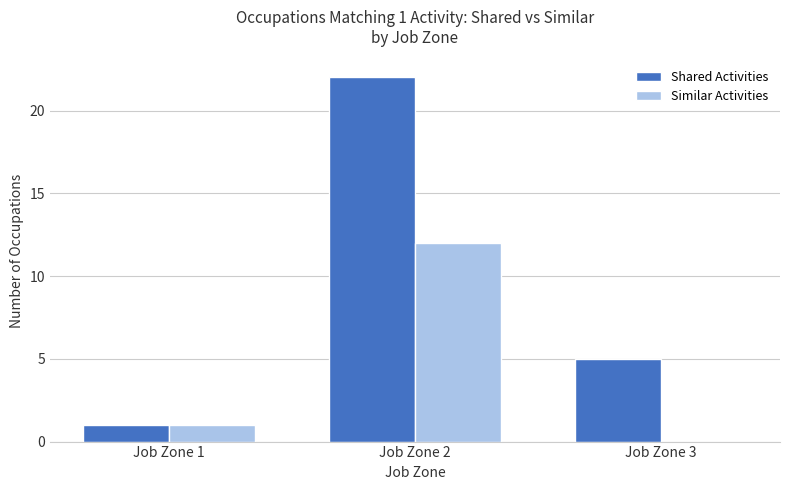

How many distinct data groups are displayed?

2